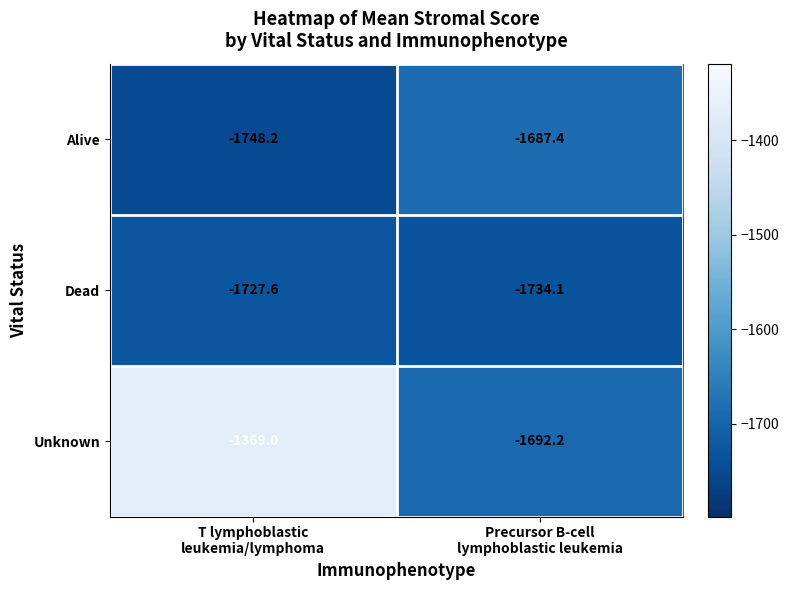

What is the total value across all series at Precursor B-cell
lymphoblastic leukemia?

-5113.7